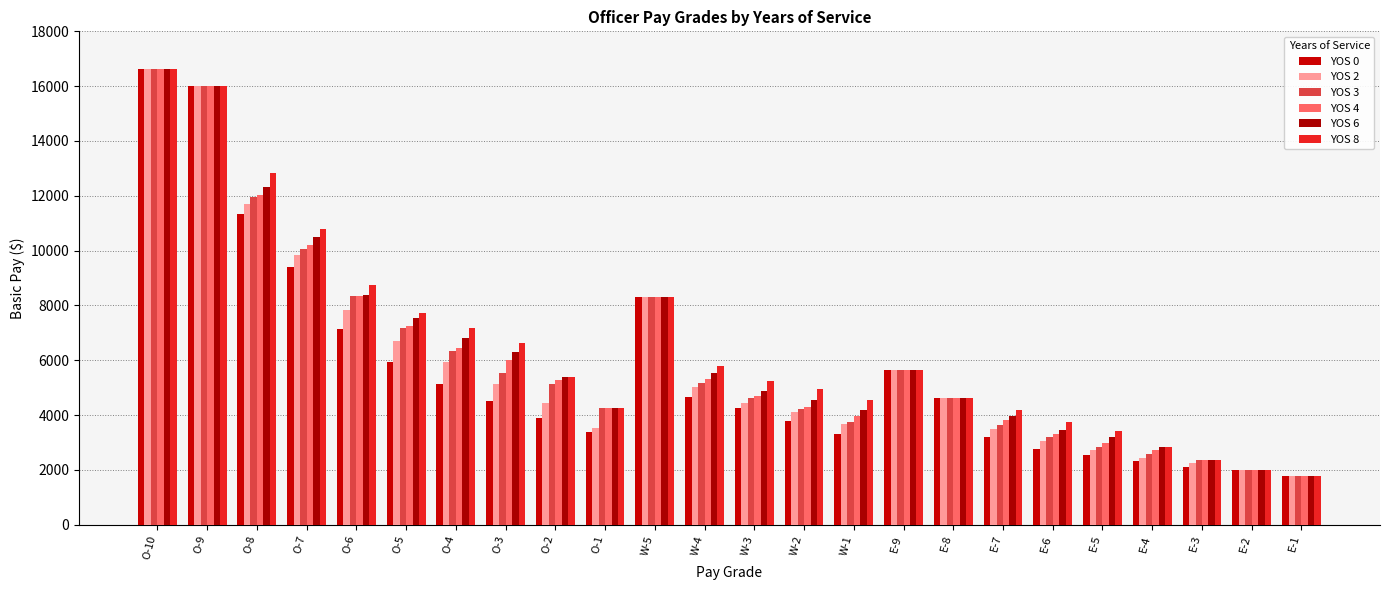

How many values in the YOS 8 series are below 5398?

12